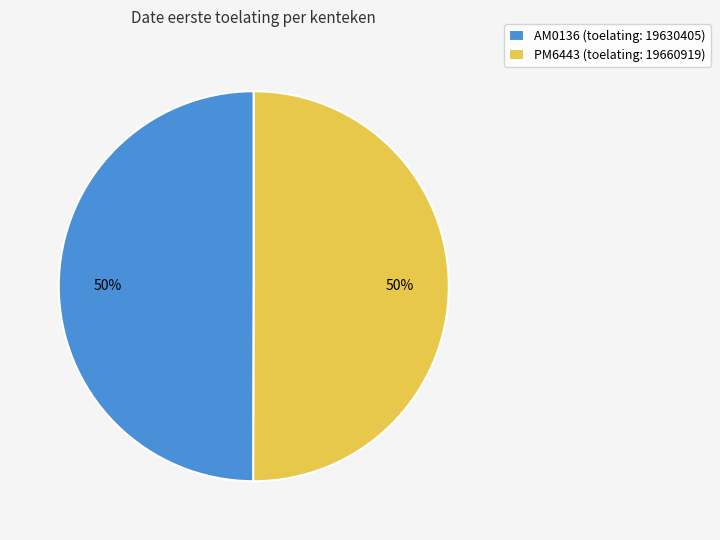

Is it true that PM6443 is 50% of the pie?

True